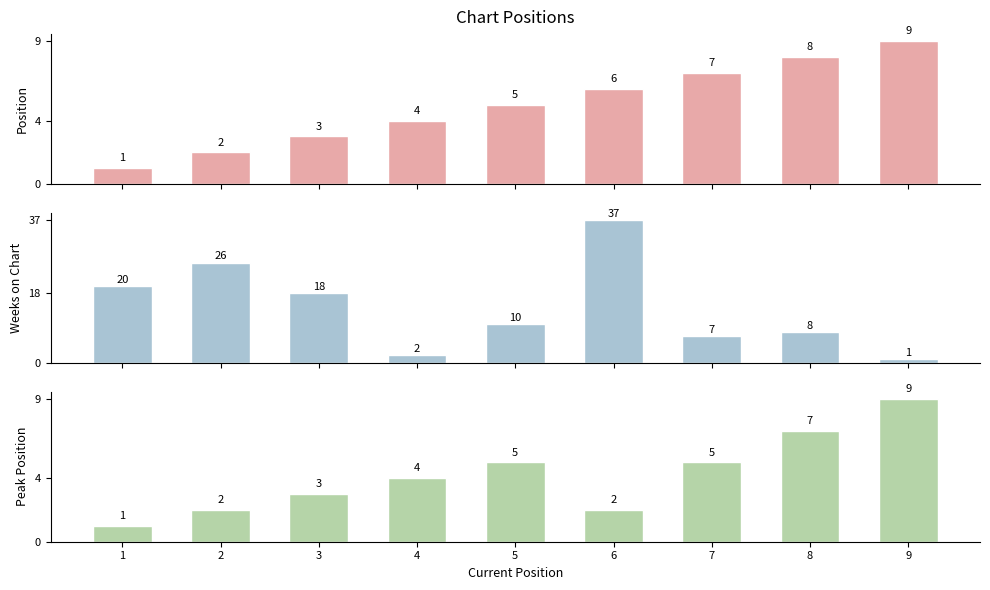

Is the value of Weeks on Chart at 9 greater than the value of Peak Position at 1?

No